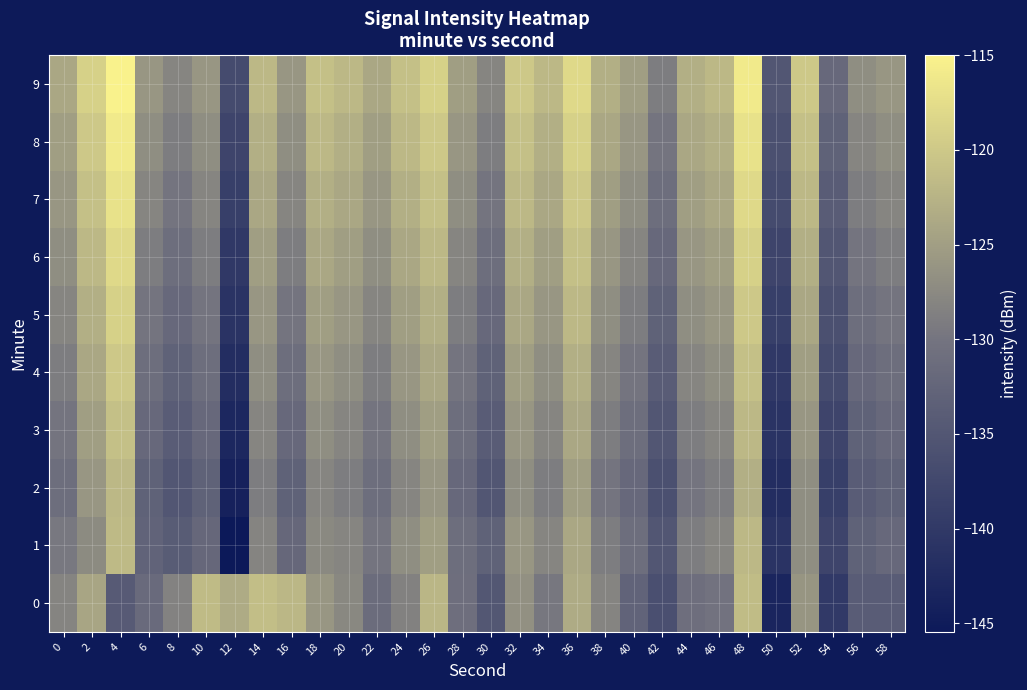

Count the number of categories in the chart.

30